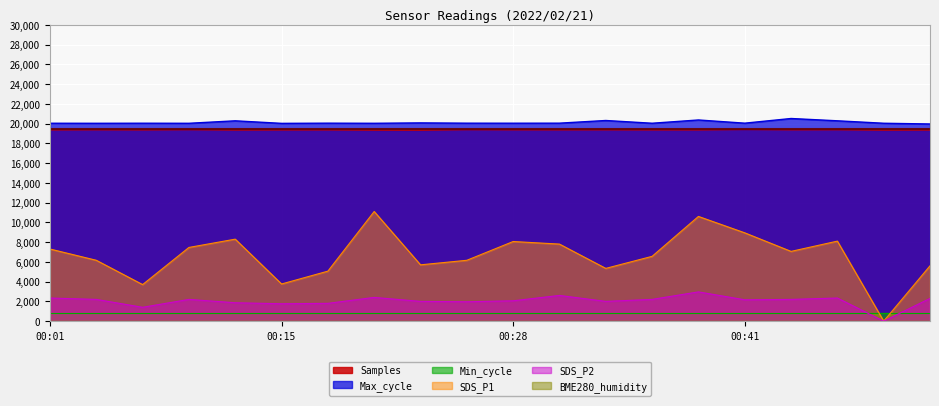

True or false: SDS_P1 and SDS_P2 intersect in this chart.

False